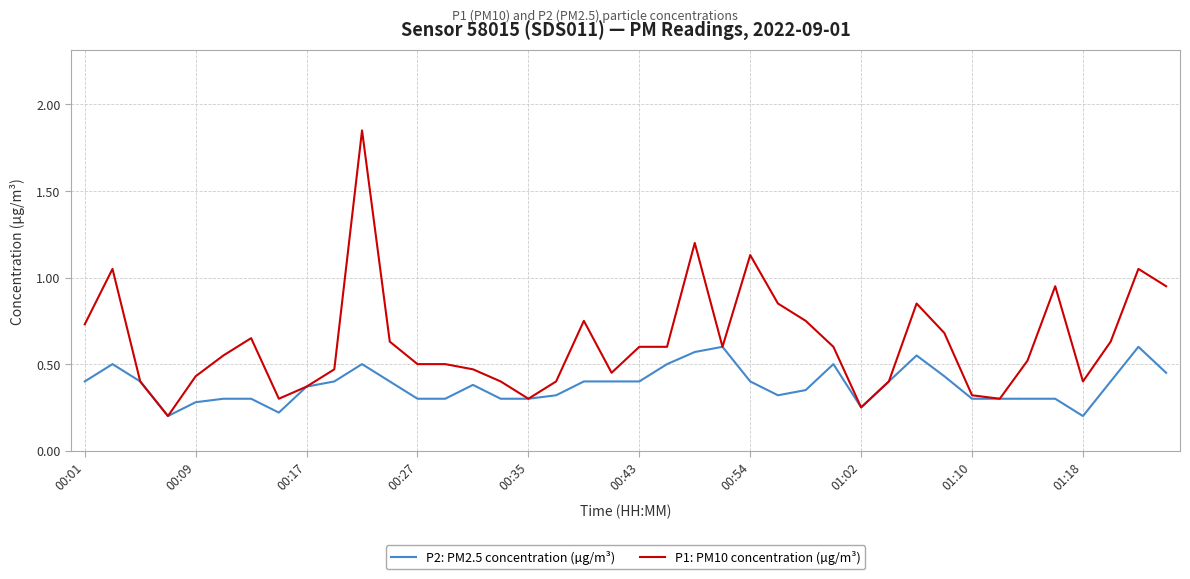

Which series has the largest range (max minus min)?

P1: PM10 concentration (µg/m³)